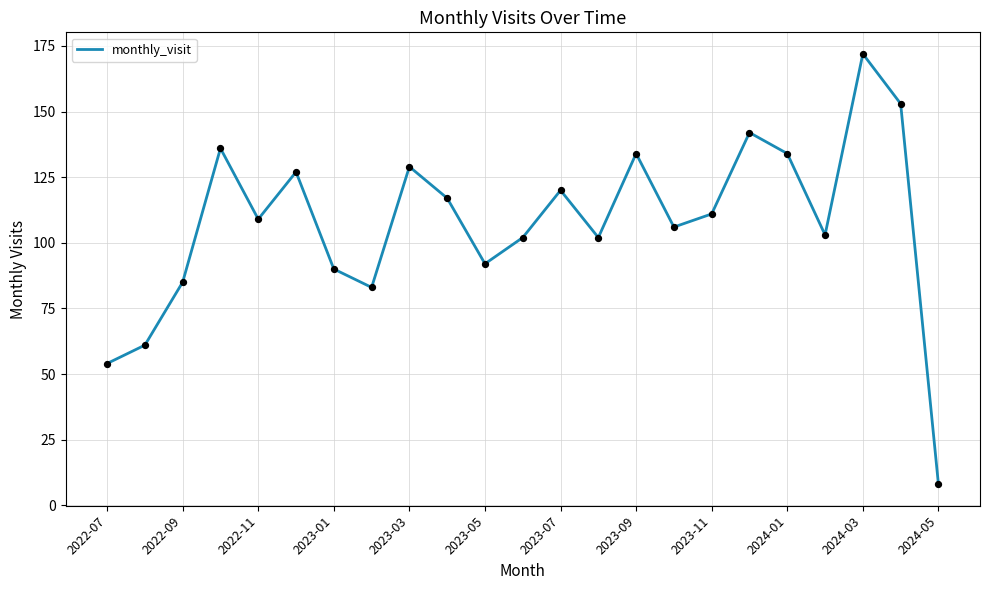

What is the difference between the maximum and minimum values?

164